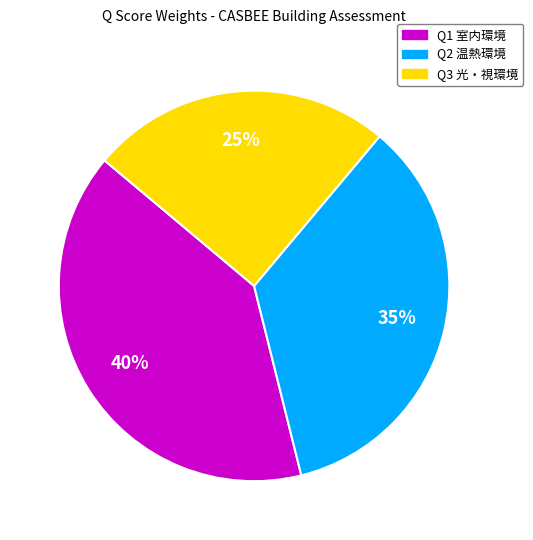

To the nearest percent, what portion does Q3 光・視環境 represent?

25%